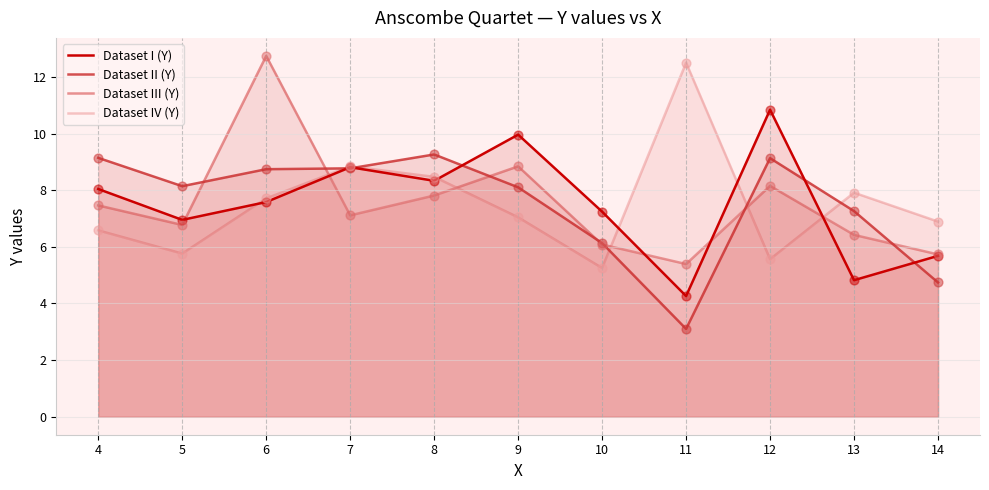

What is the total value across all series at 8?

33.9